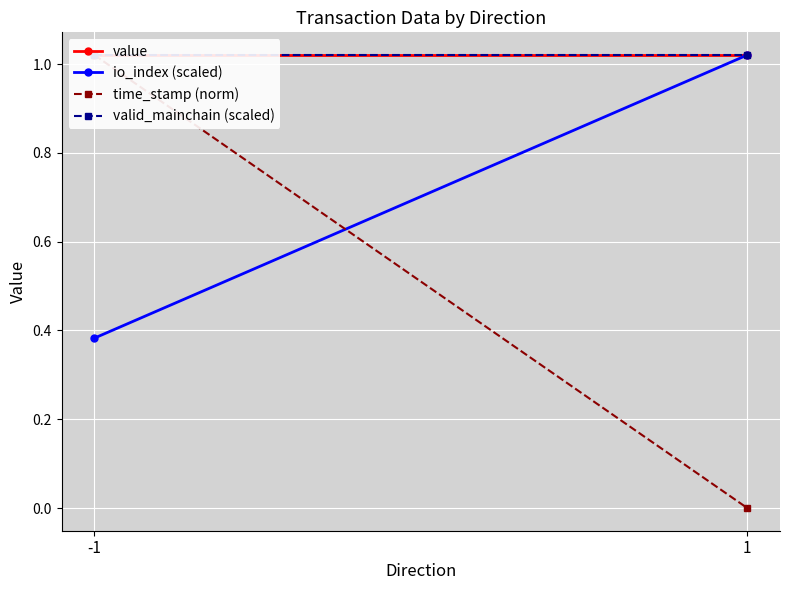

Rank the categories by io_index (scaled) value from highest to lowest.

1, -1